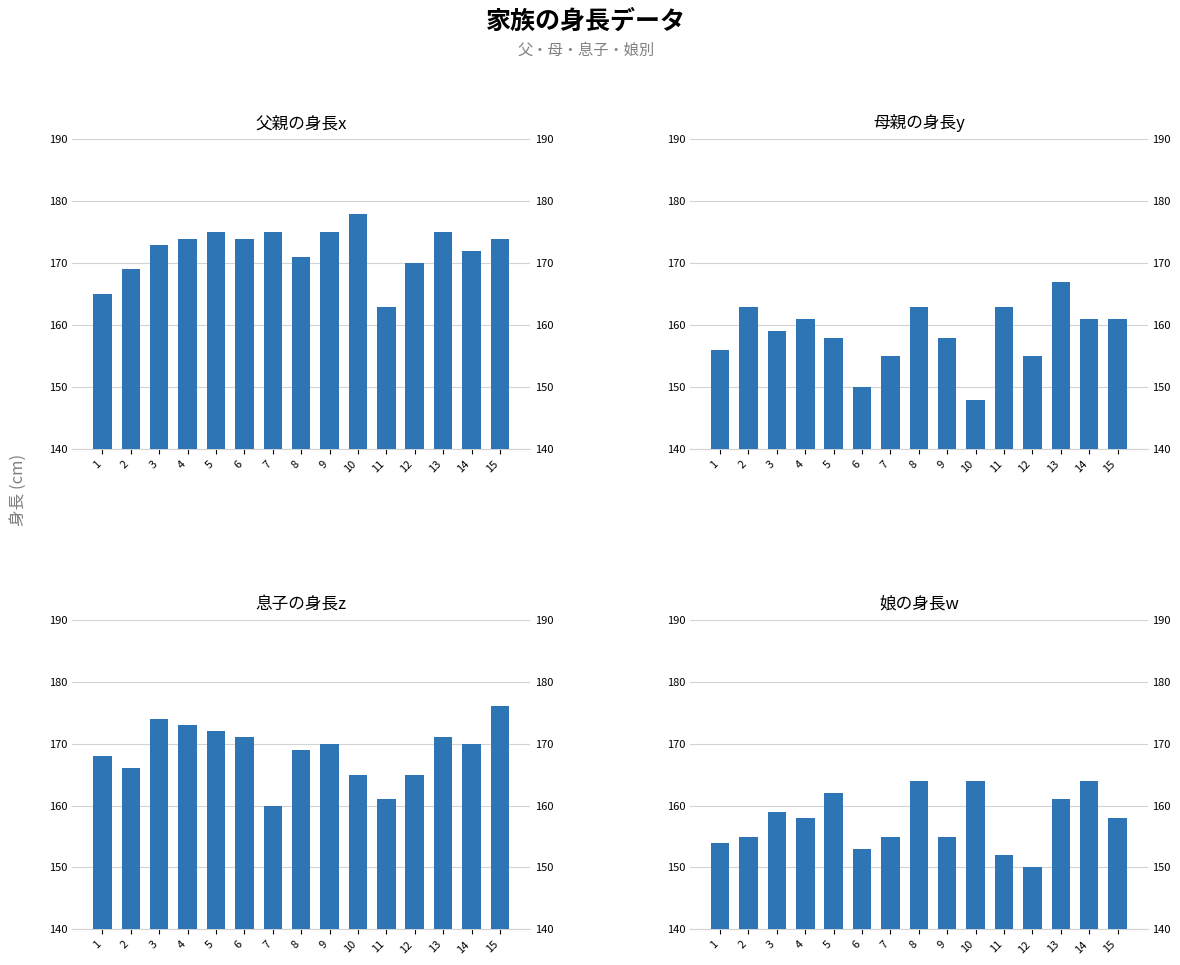

Rank the categories by 息子の身長z value from highest to lowest.

15, 3, 4, 5, 6, 13, 9, 14, 8, 1, 2, 10, 12, 11, 7